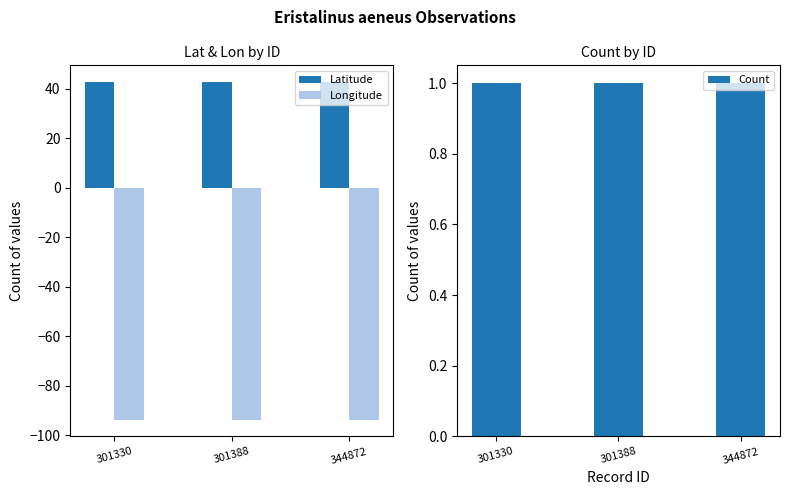

How many distinct data groups are displayed?

3